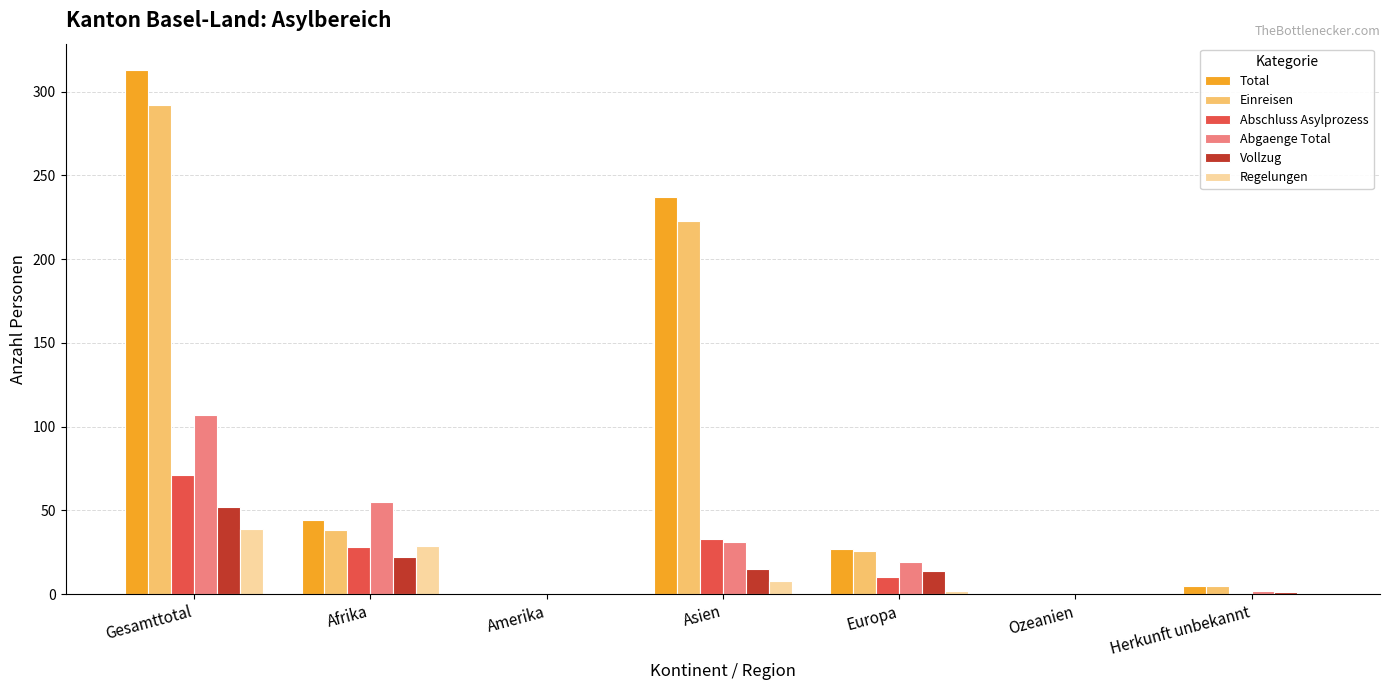

The Total series shows 0 at Amerika. True or false?

True